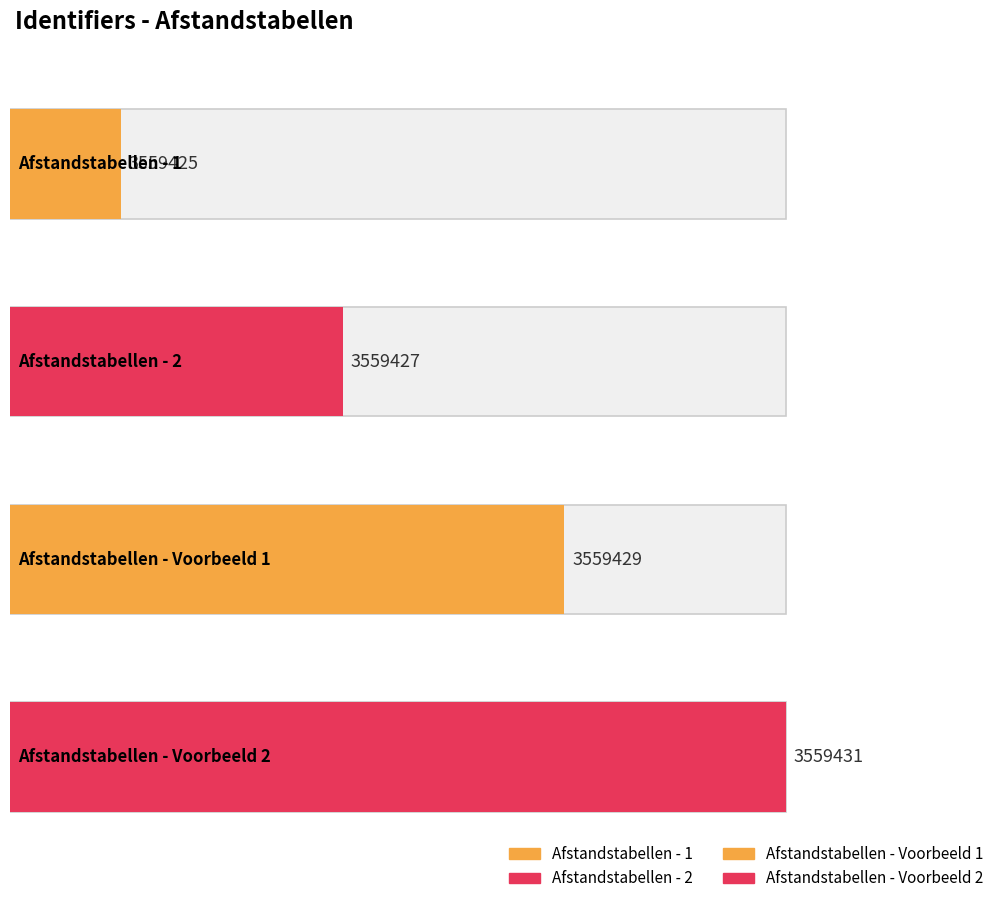

What position from the left is Afstandstabellen - 1?

1